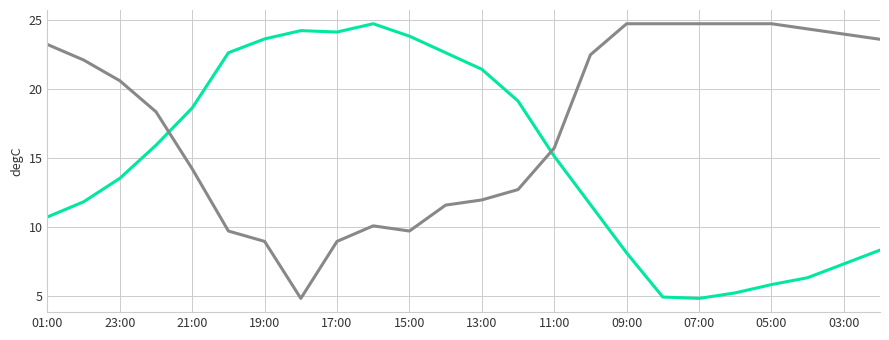

What is the greatest value displayed?

24.7